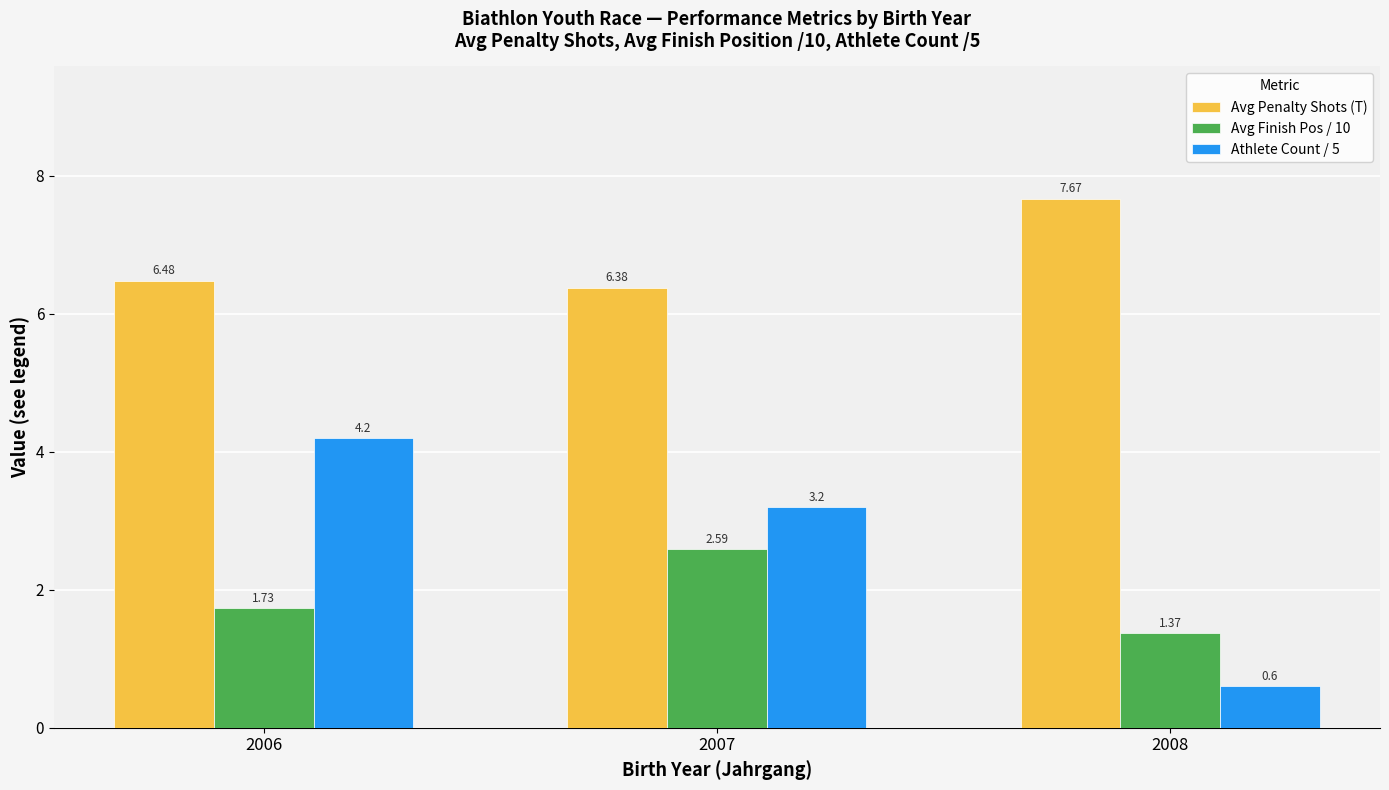

Rank the series by their maximum value, from lowest to highest.

Avg Finish Pos / 10, Athlete Count / 5, Avg Penalty Shots (T)